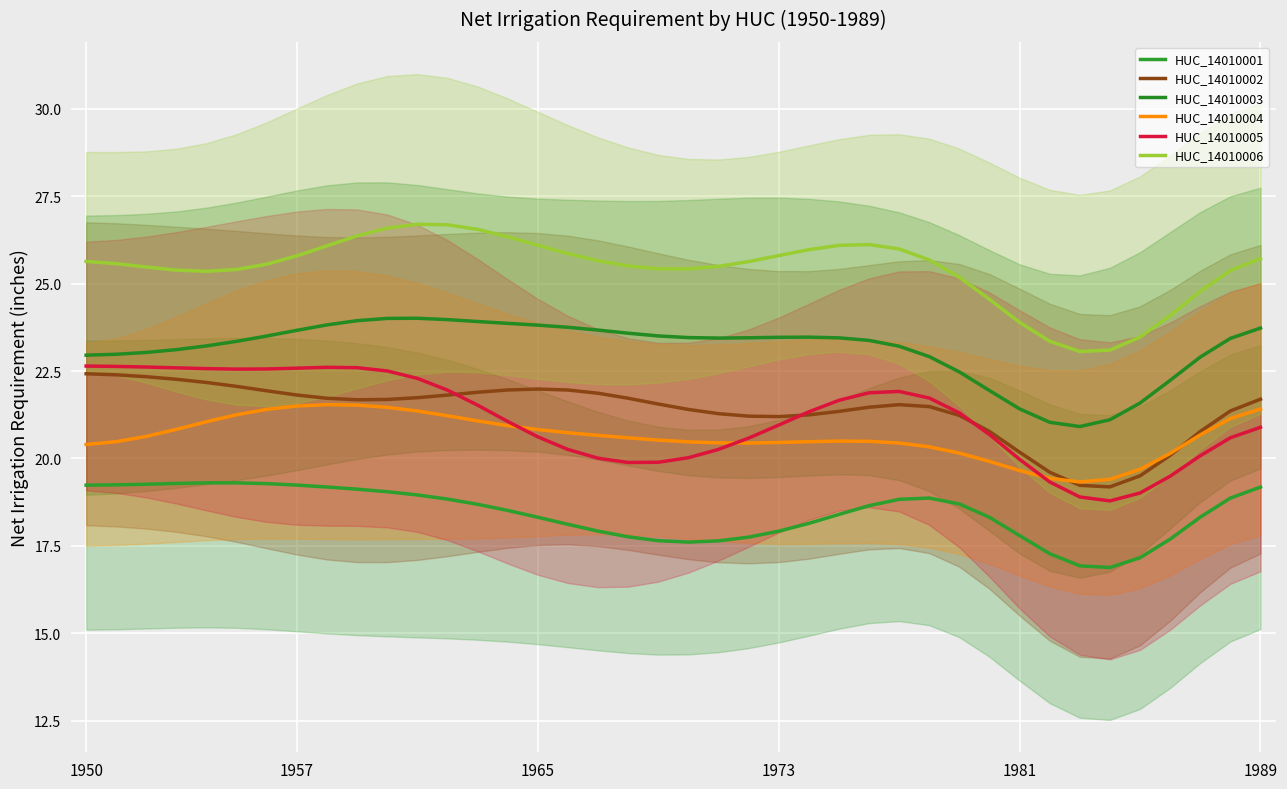

The value of HUC_14010006 at 16 is 12.6. True or false?

False